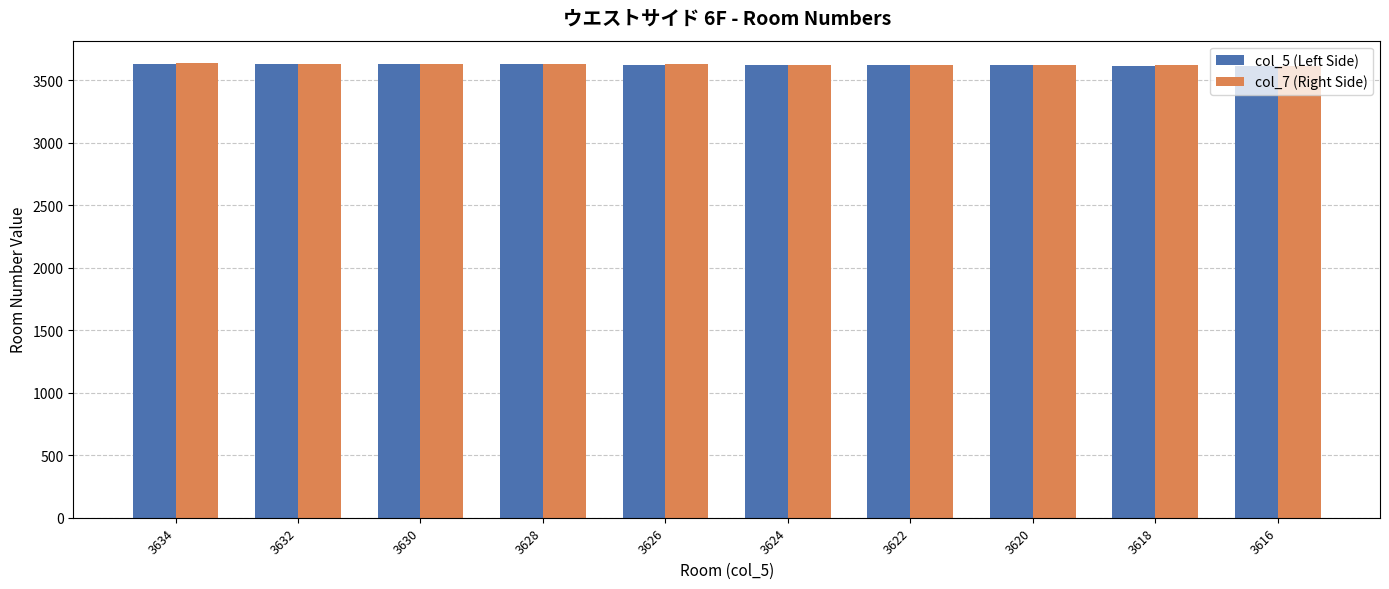

What is the highest value of the col_7 (Right Side) series?

3635